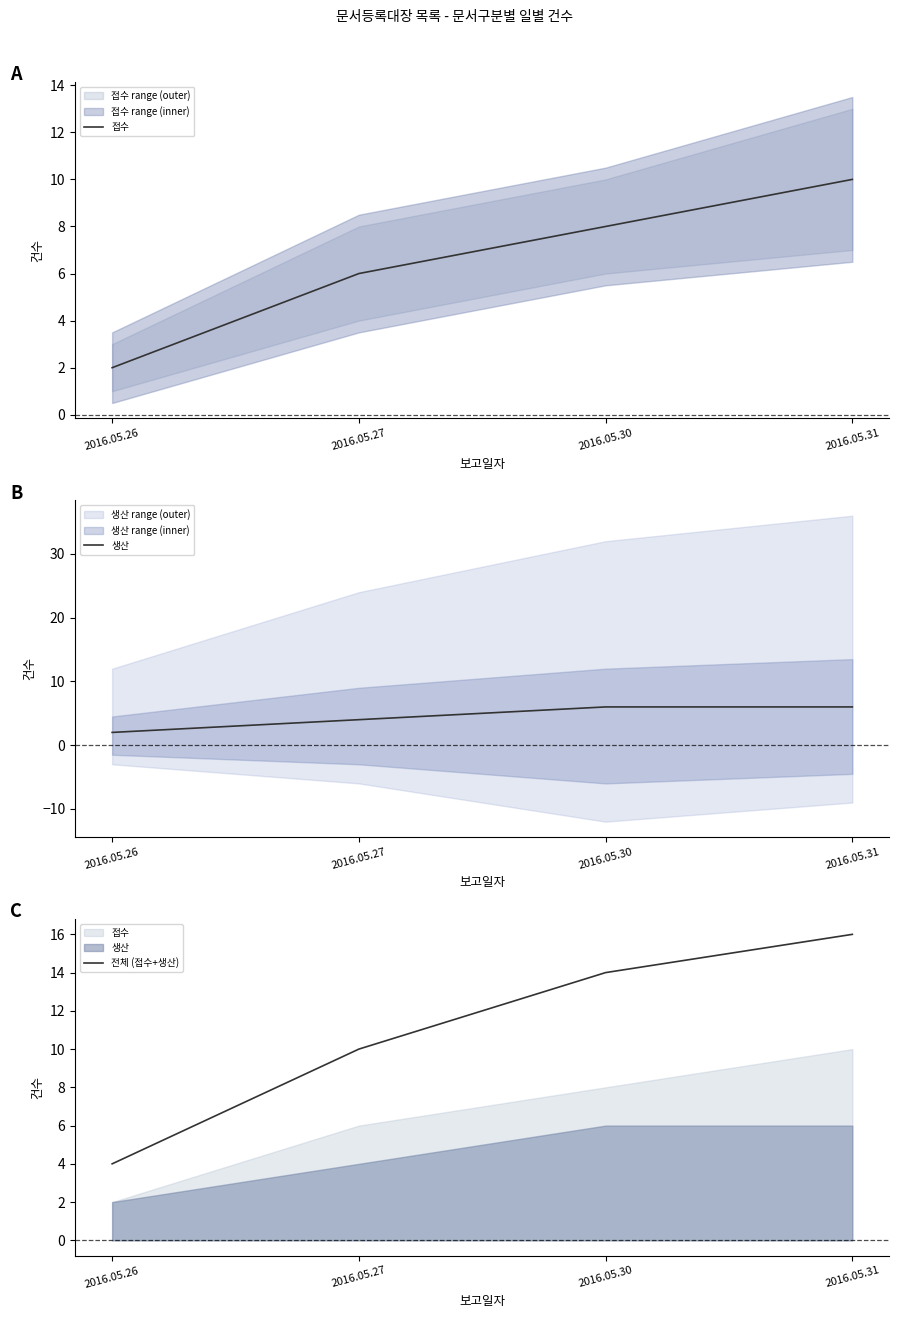

Does the chart have visible grid lines?

No